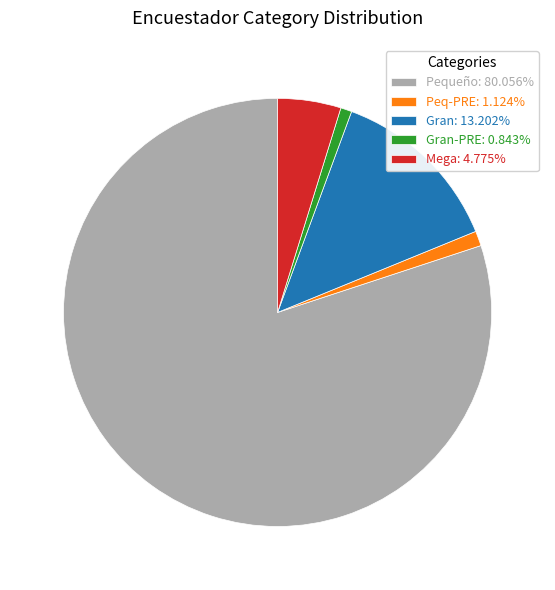

Combined, do Gran-PRE: 0.843% and Peq-PRE: 1.124% account for over 50%?

No